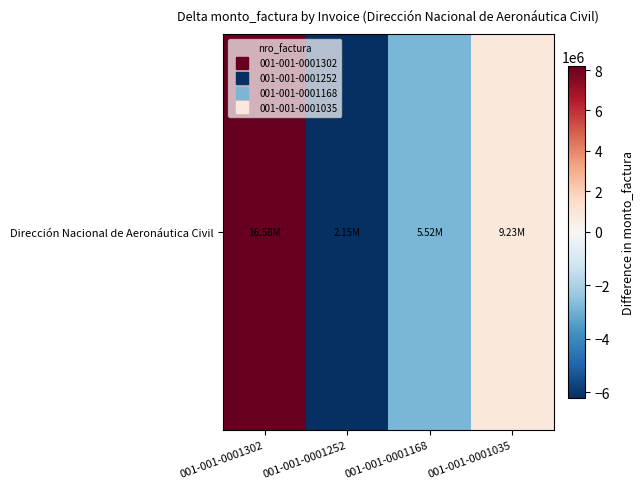

Reading left to right, extract all data points from this chart.

001-001-0001302=8214000	001-001-0001252=-6222000	001-001-0001168=-2850000	001-001-0001035=858000